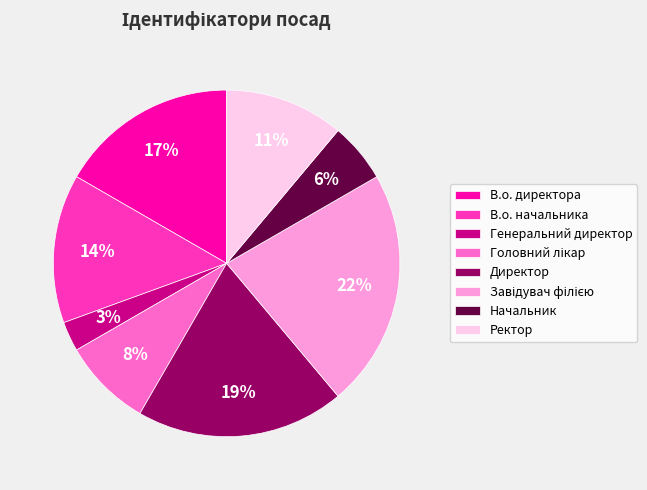

How many slices are in this pie chart?

8